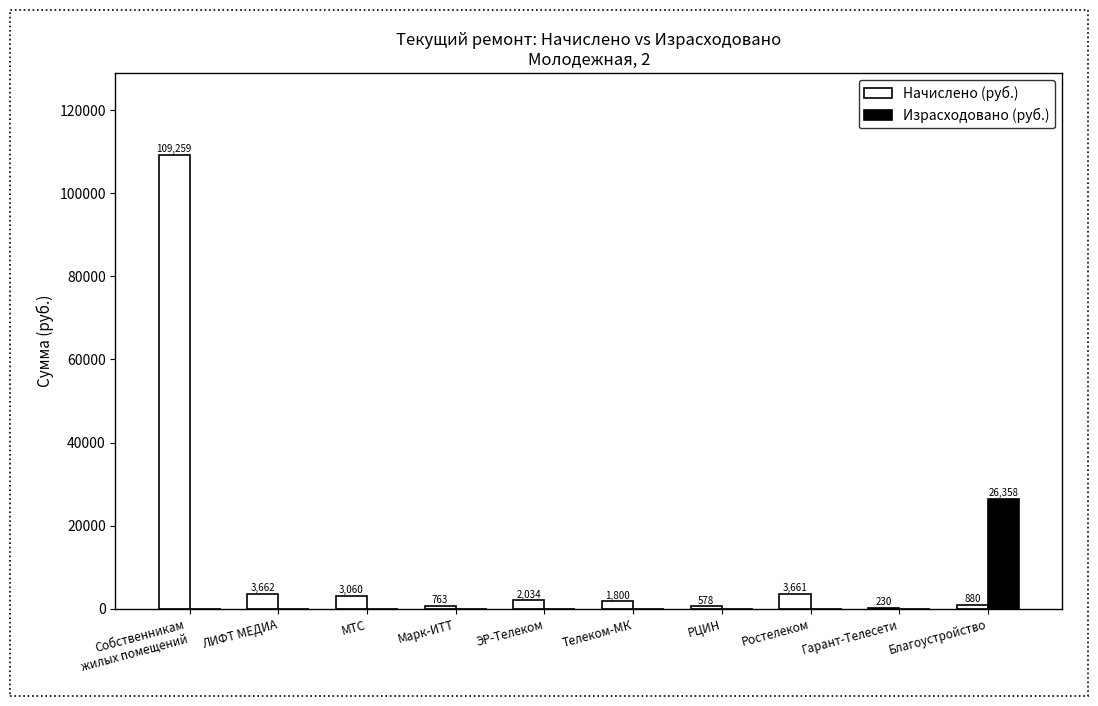

True or false: Израсходовано (руб.) has a value of 0.0 at ЭР-Телеком.

True